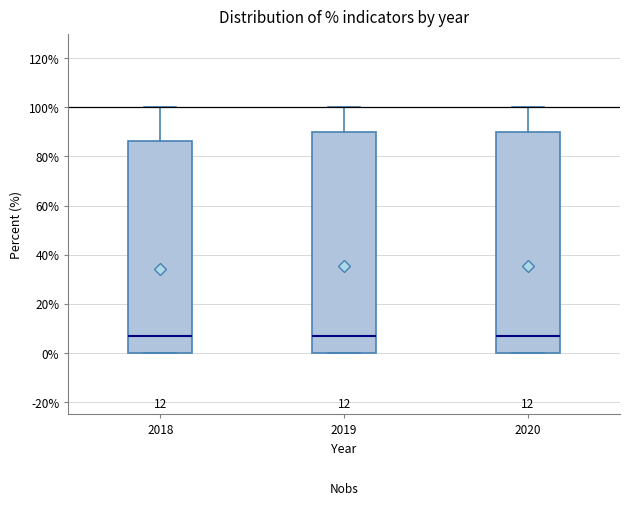

Where is the lower edge of the box at x = 2020 on the y-axis? The values are not printed on the chart, so give them approximately, as read against the axis.

0